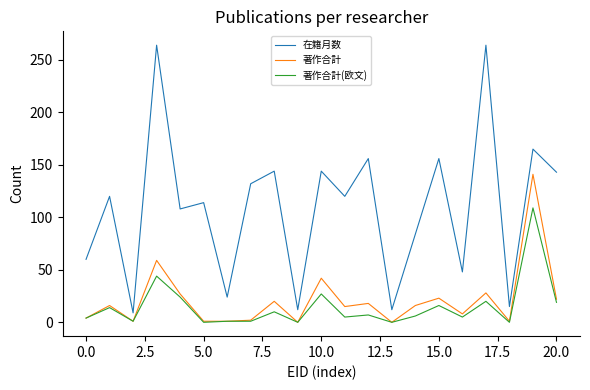

True or false: 在籍月数 and 著作合計 intersect in this chart.

False